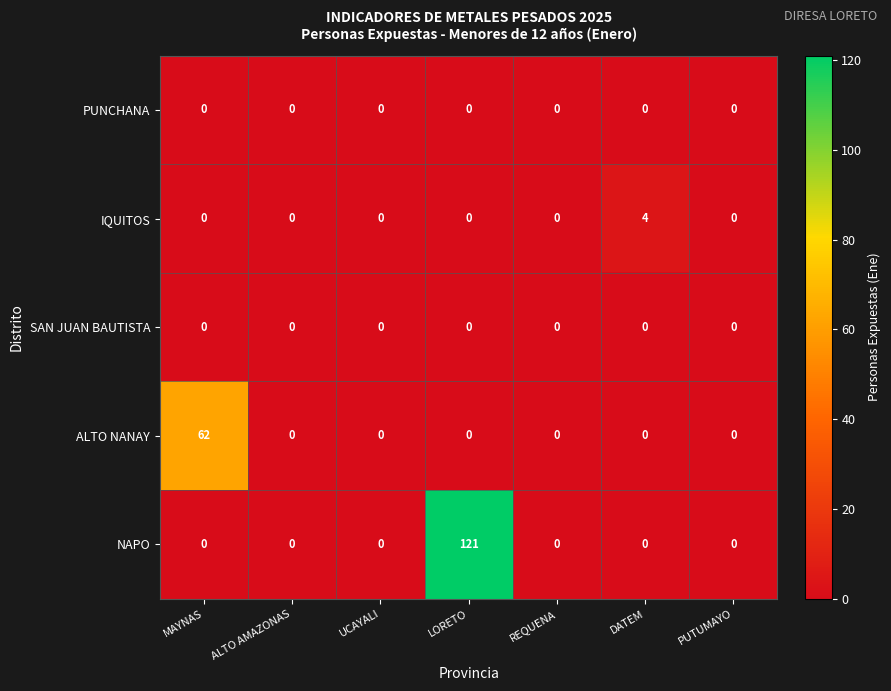

Is it true that ALTO NANAY equals 0 at ALTO AMAZONAS?

True